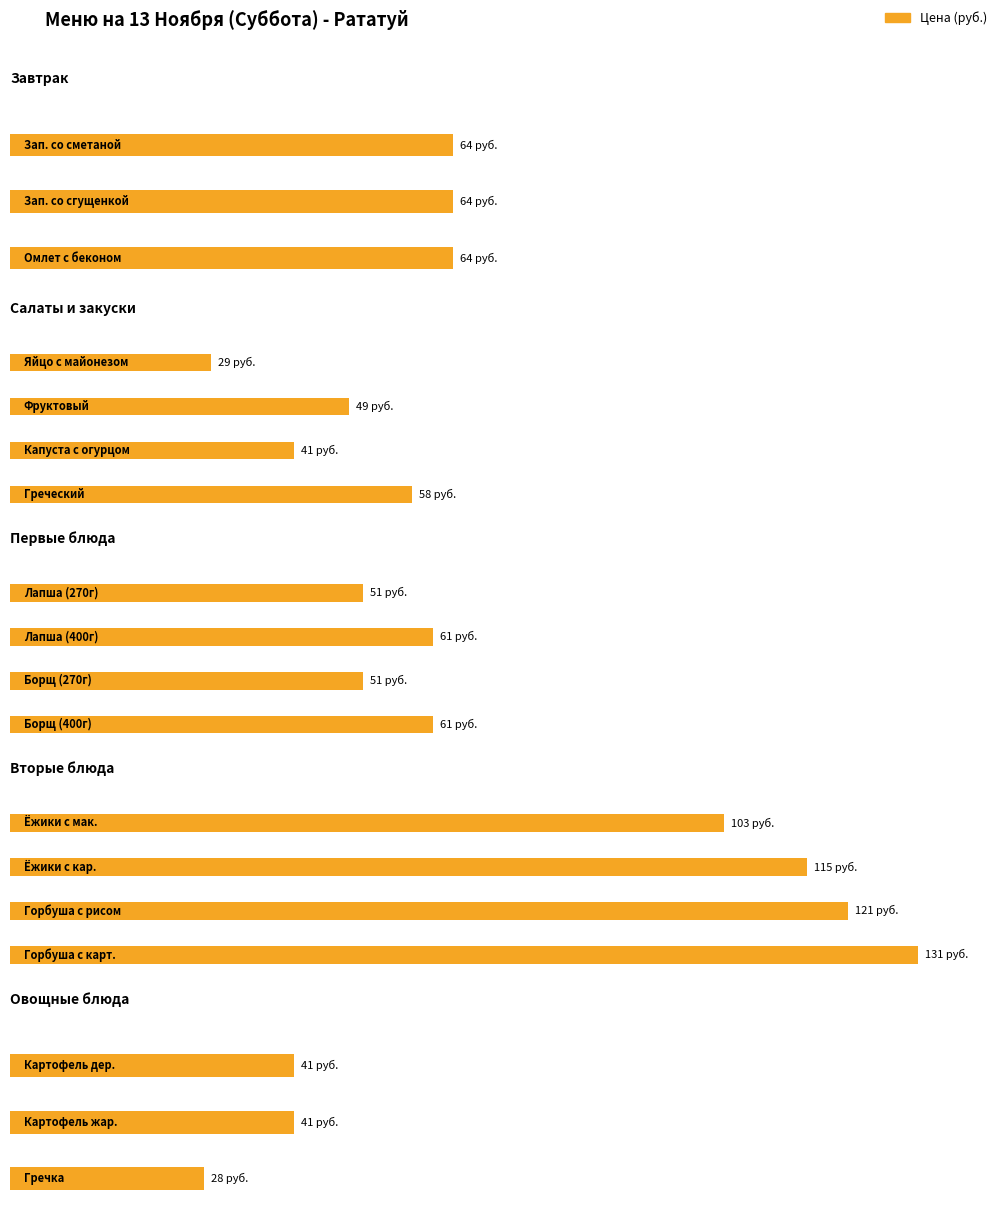

True or false: the data shows 41 at 2.

True